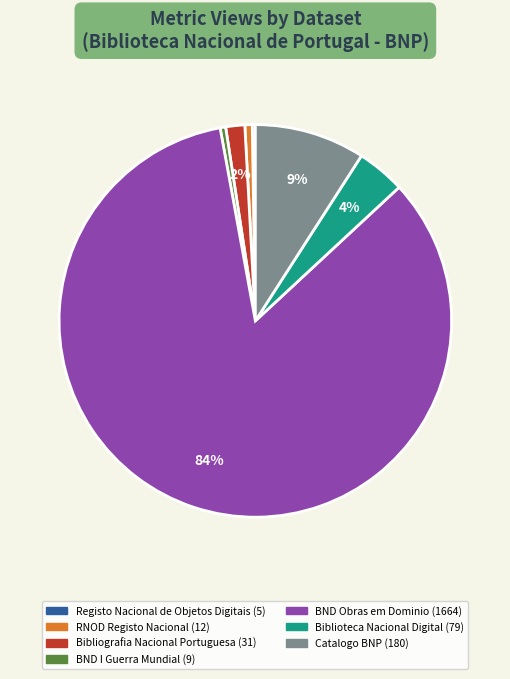

To the nearest percent, what is the average slice percentage?

14%